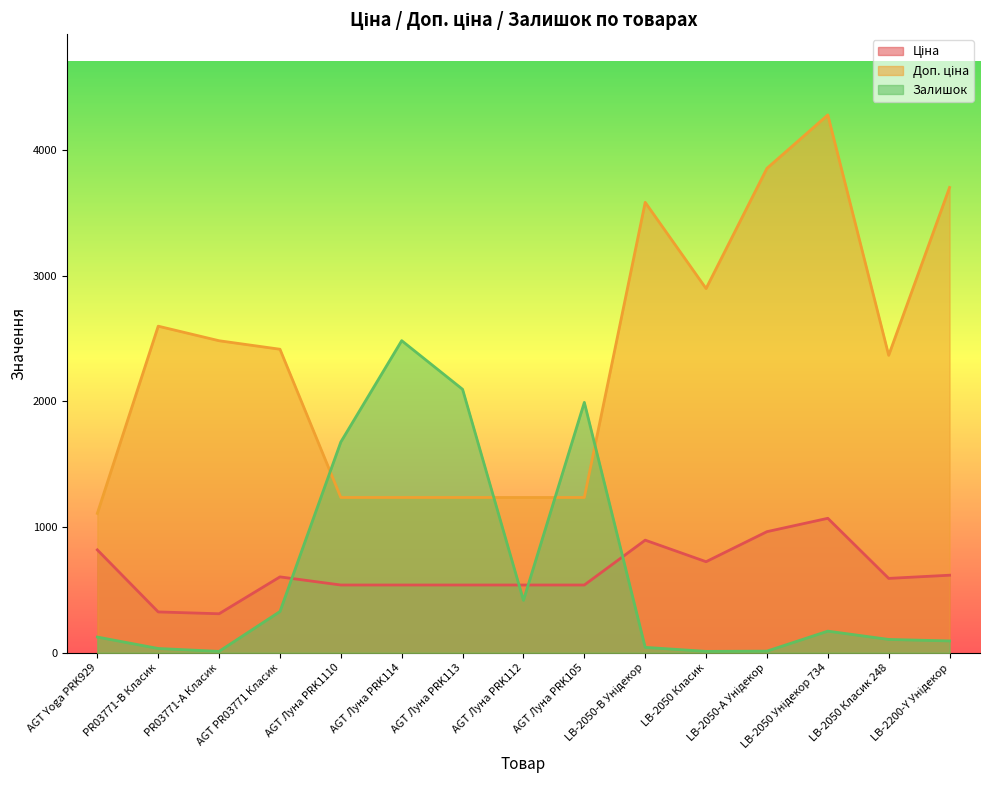

List the series in order of their peak value, highest first.

Доп. ціна, Залишок, Ціна